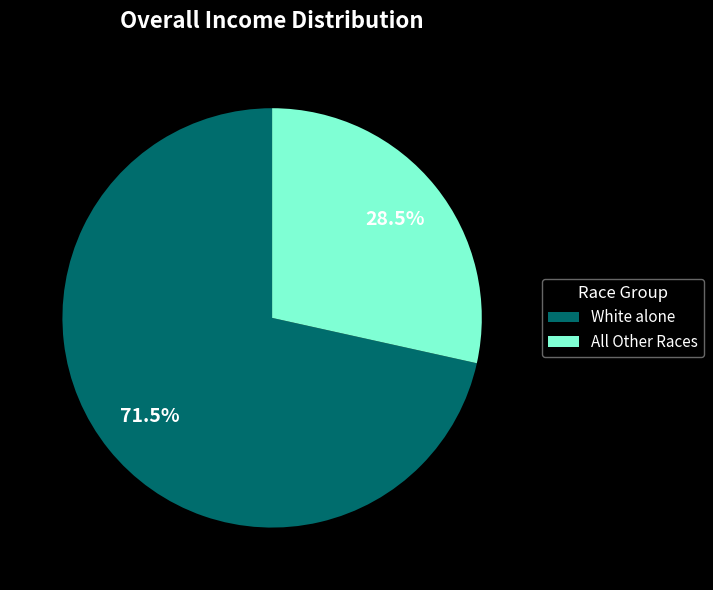

Which category has the biggest portion of the pie?

White alone